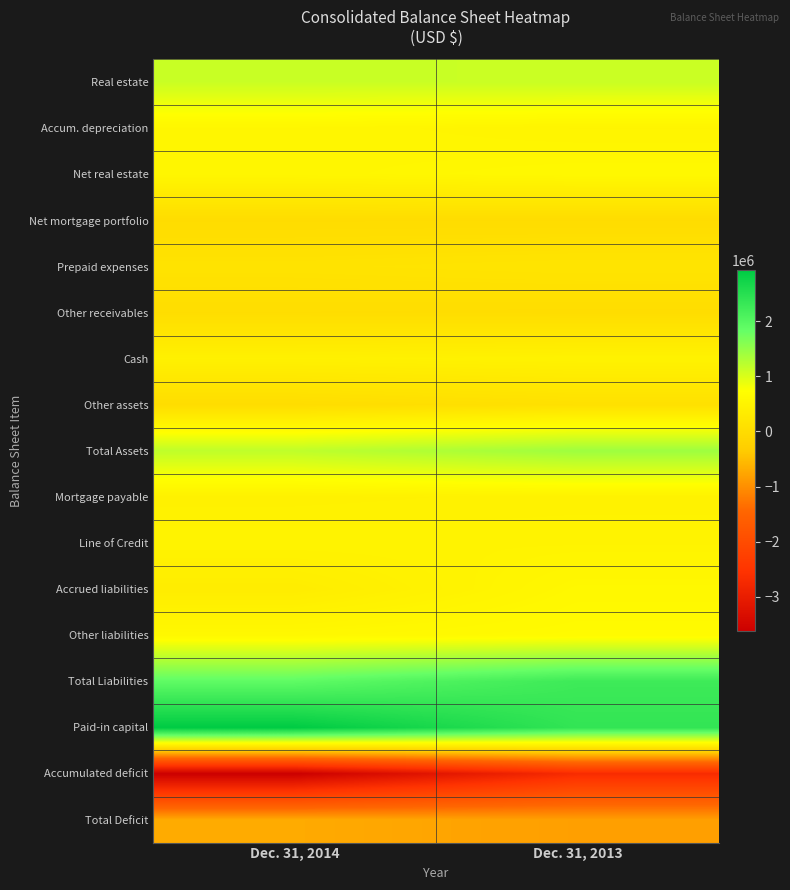

List the series in order of their peak value, lowest first.

Accumulated deficit, Total Deficit, Net mortgage portfolio, Other receivables, Other assets, Prepaid expenses, Mortgage payable, Cash, Line of Credit, Accum. depreciation, Accrued liabilities, Net real estate, Other liabilities, Real estate, Total Assets, Total Liabilities, Paid-in capital